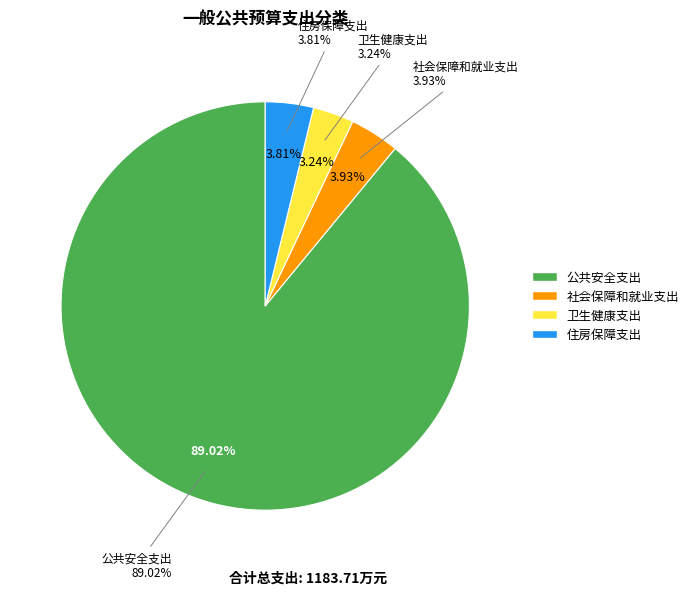

Which slice is the smallest?

卫生健康支出